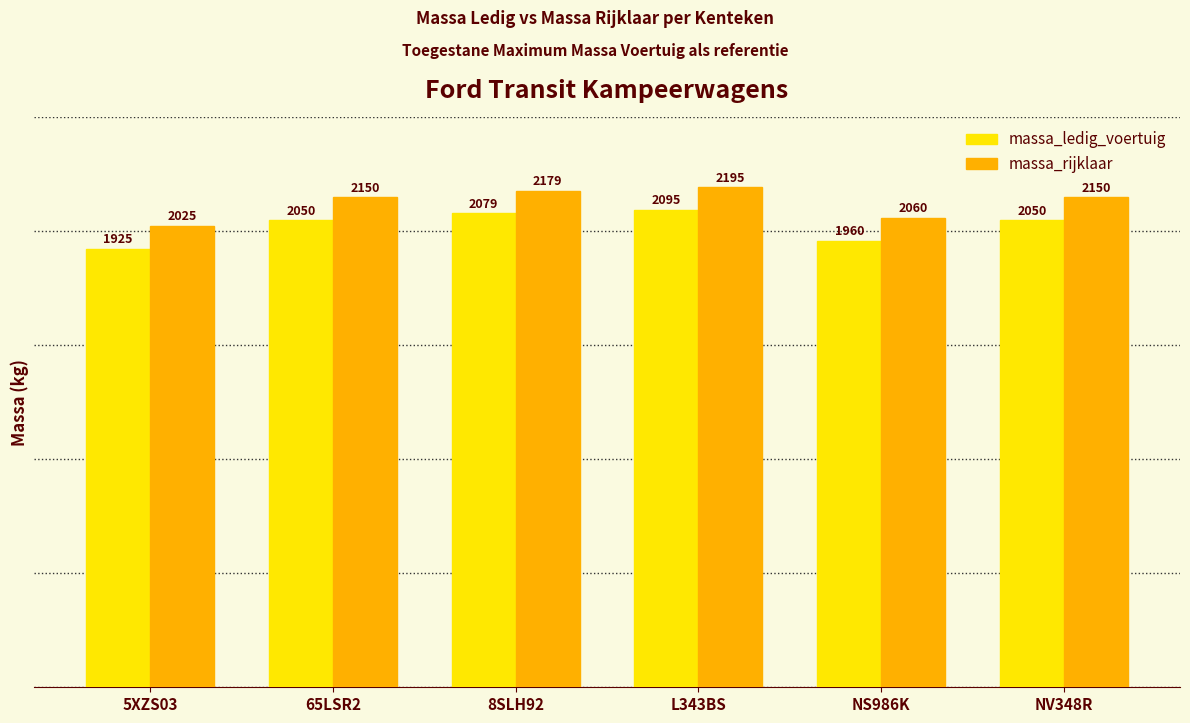

Read the massa_ledig_voertuig value at NV348R, to the nearest 10.

2050